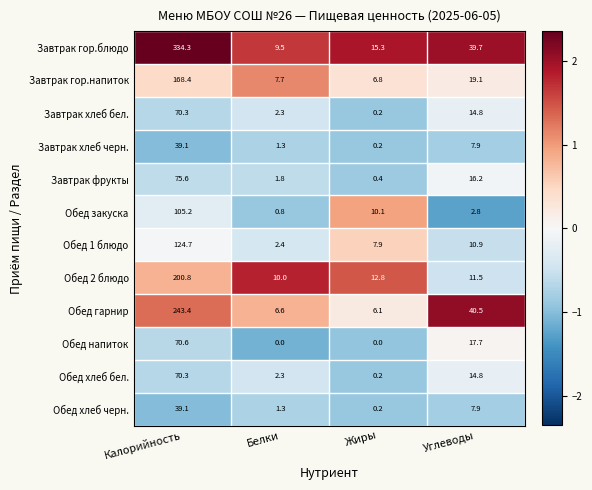

Which category has the lowest value in the Обед закуска series?

Белки